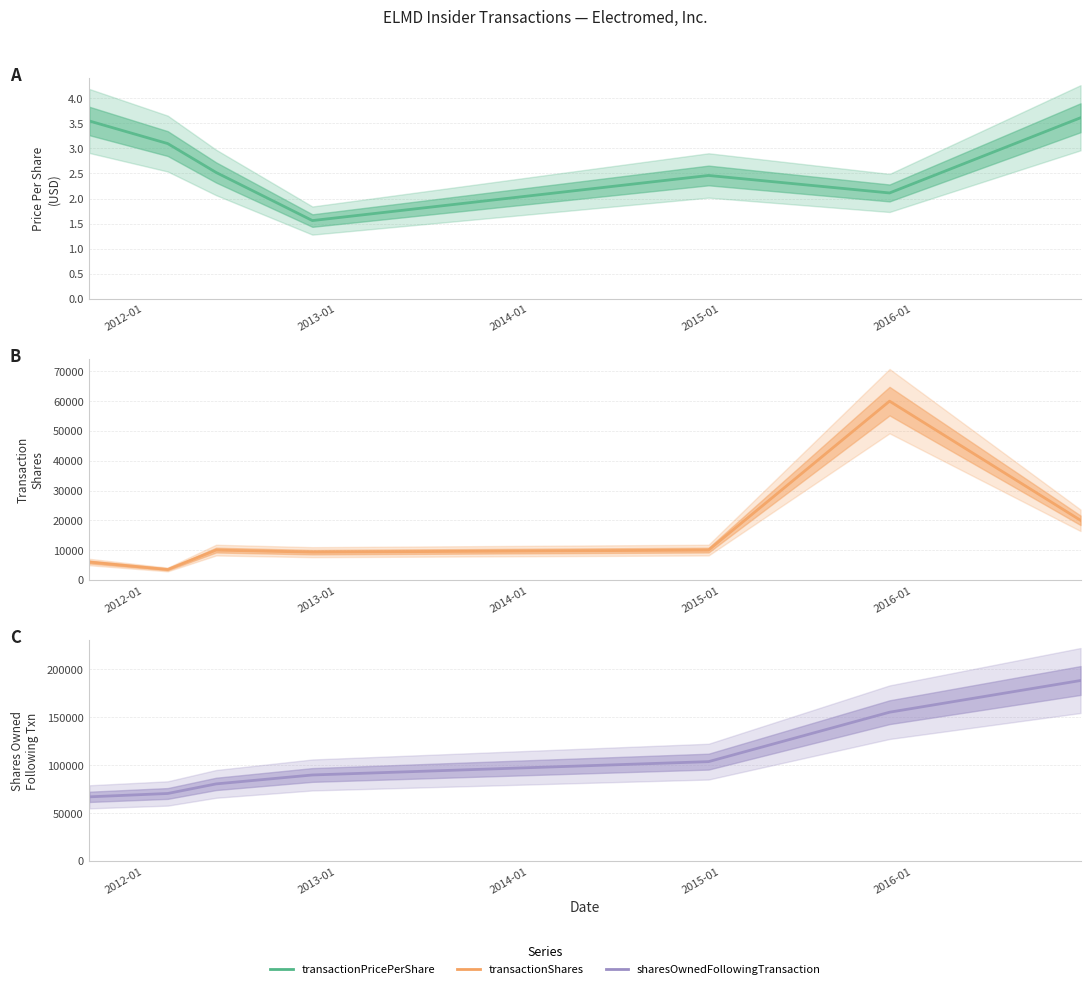

What is the smallest value displayed?

1.6